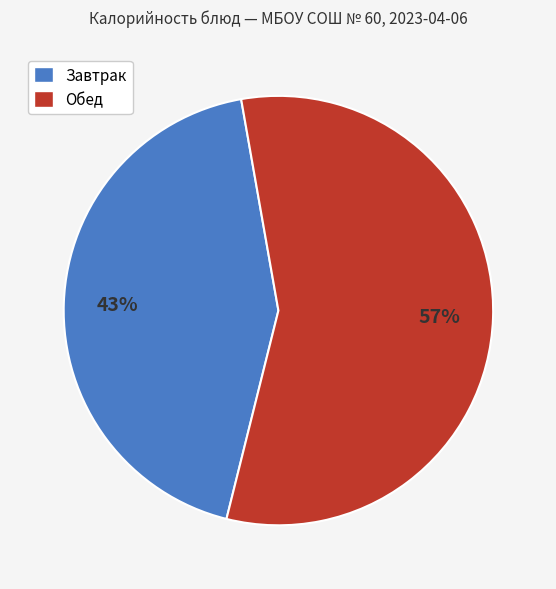

Does any single category account for the majority?

Yes